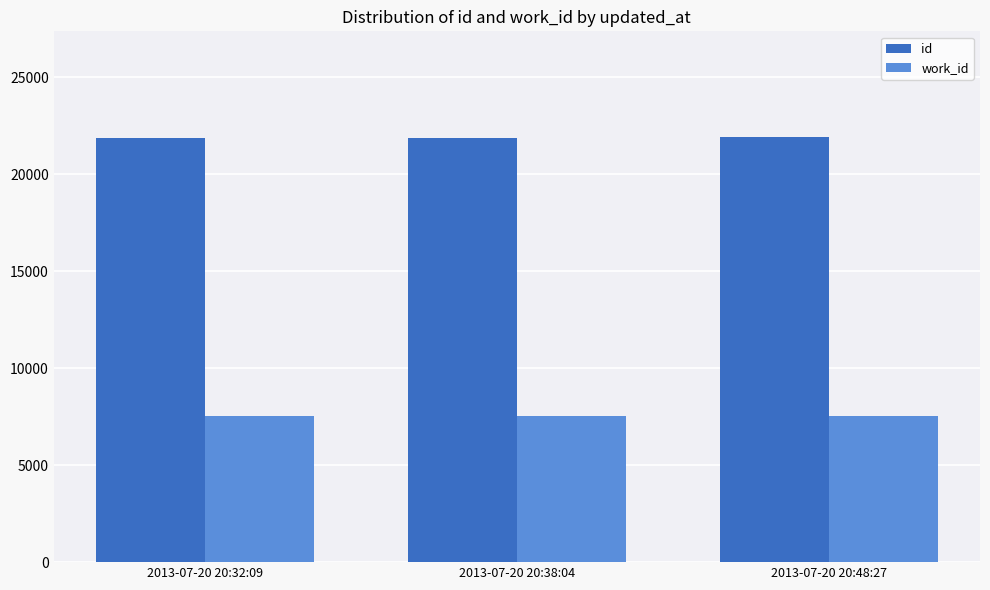

Is the value of work_id at 2013-07-20 20:32:09 greater than the value of id at 2013-07-20 20:38:04?

No